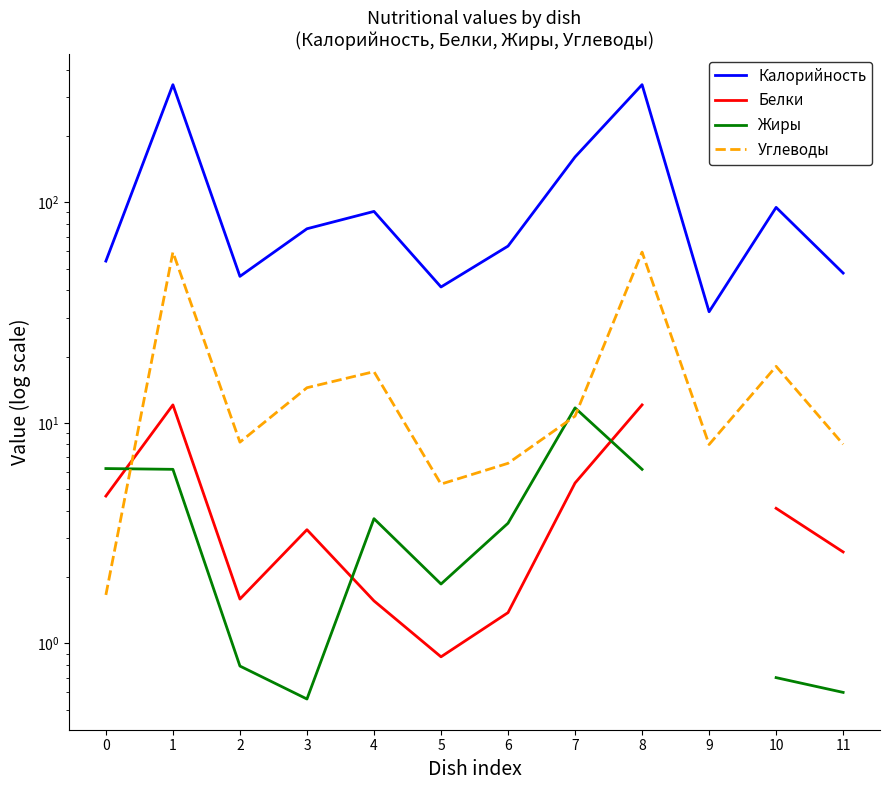

How many lines are shown in the chart?

4